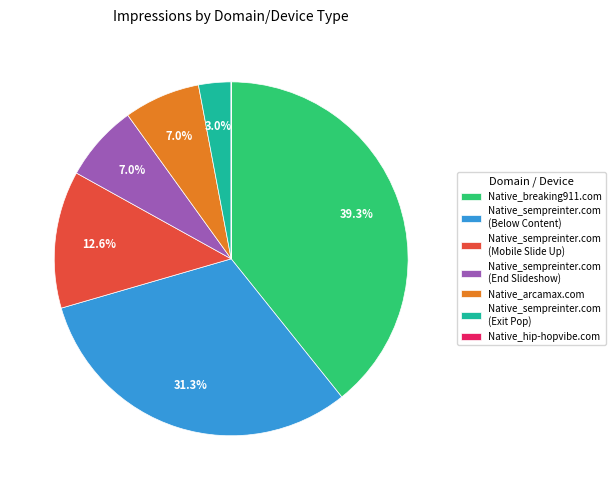

Between Native_arcamax.com and Native_sempreinter.com (Exit Pop), which is larger?

Native_arcamax.com